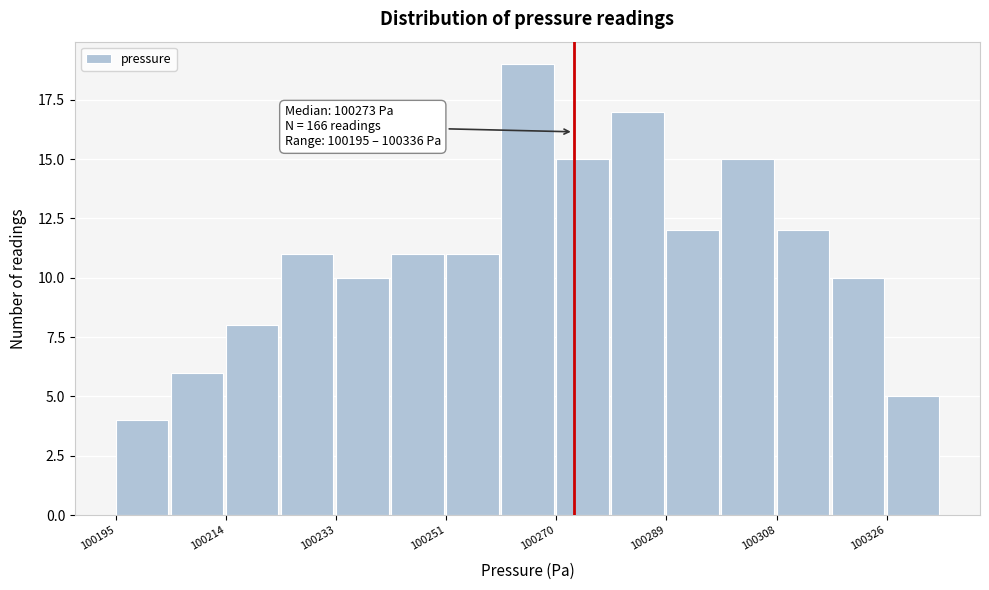

Which range on the x-axis has the tallest bar?

100260 to 100270